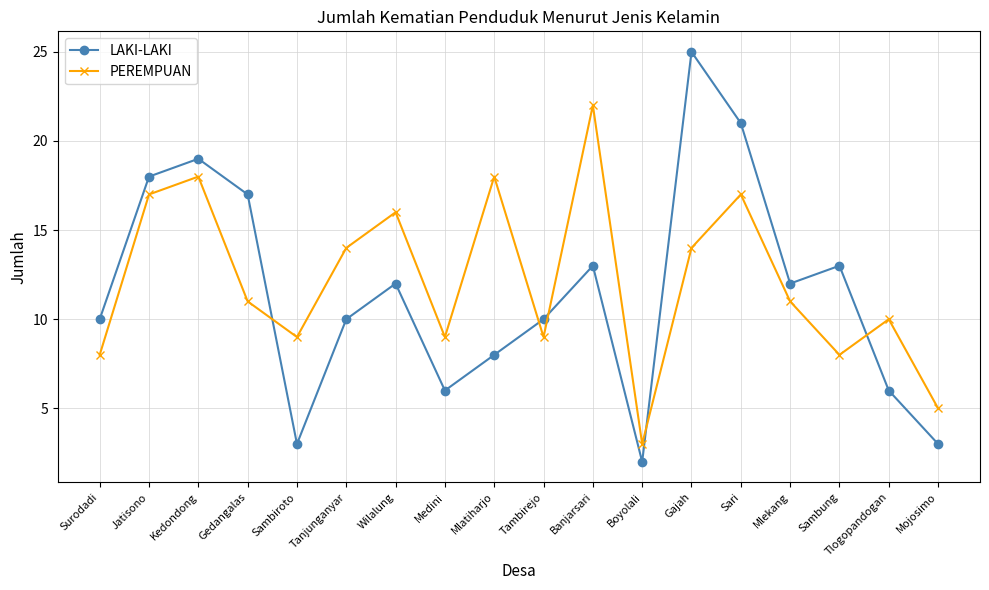

What is the difference between the PEREMPUAN values at Jatisono and Sambiroto?

8